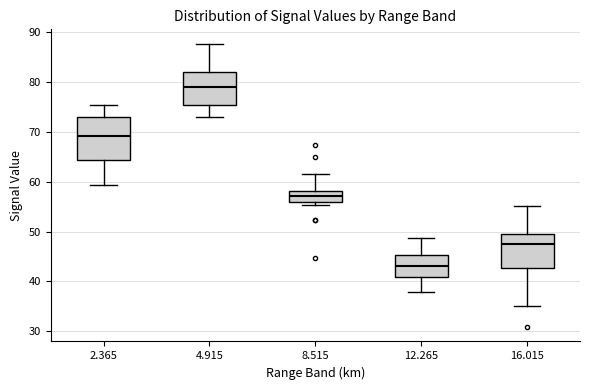

Reading left to right, transcribe this box plot: for each box, give where its median line is, the range the box spans, and where its two whiskers end, as read against the y-axis. The values are not printed on the chart, so give them approximately, as read against the axis.

2.365: median 69, box 64 to 73, whiskers 59 to 75
4.915: median 79, box 75 to 82, whiskers 73 to 88
8.515: median 57, box 56 to 58, whiskers 55 to 62
12.265: median 43, box 41 to 45, whiskers 38 to 49
16.015: median 47, box 43 to 50, whiskers 35 to 55